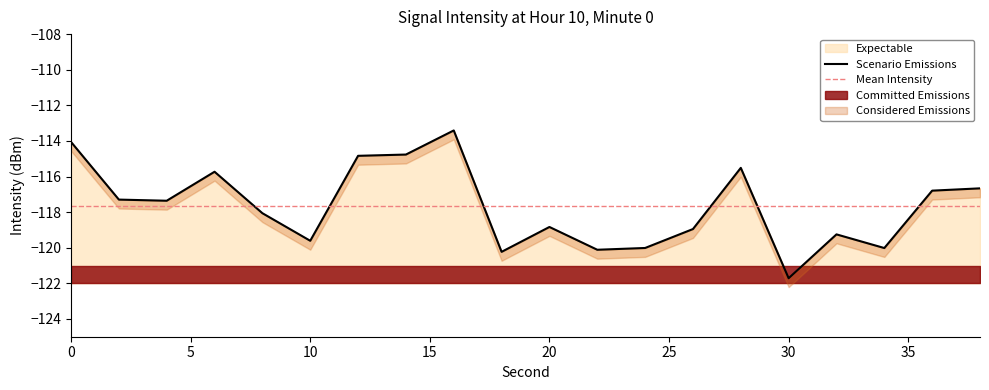

The value at 10 is -119.6. True or false?

True